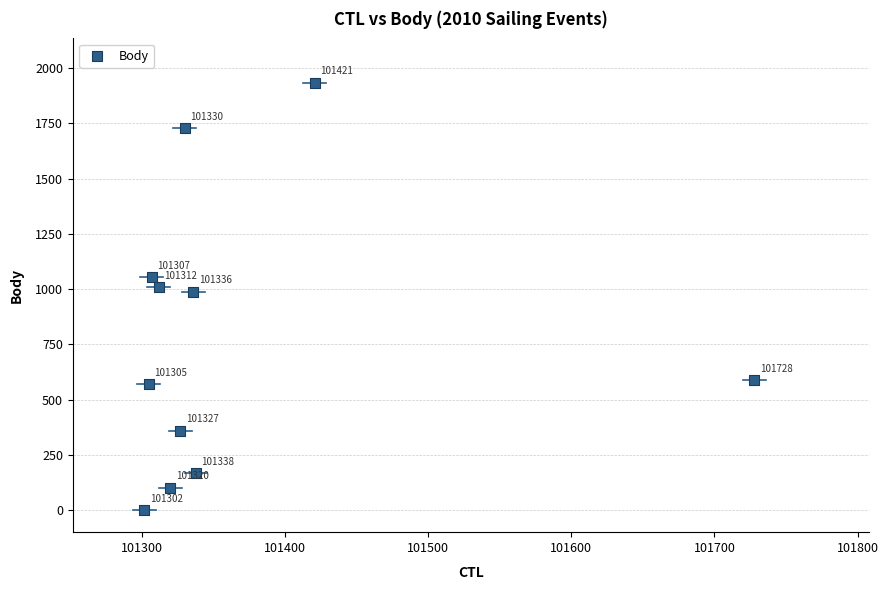

What Y value in the scatter plot is closest to 967?

989